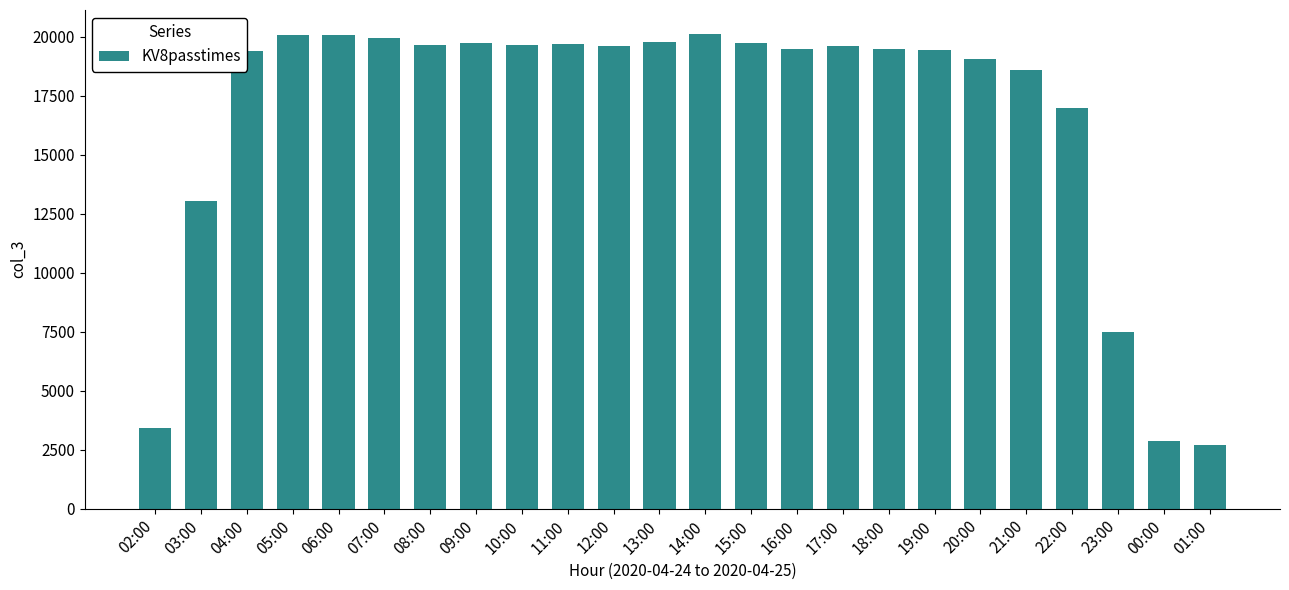

What position from the left is 15:00?

14